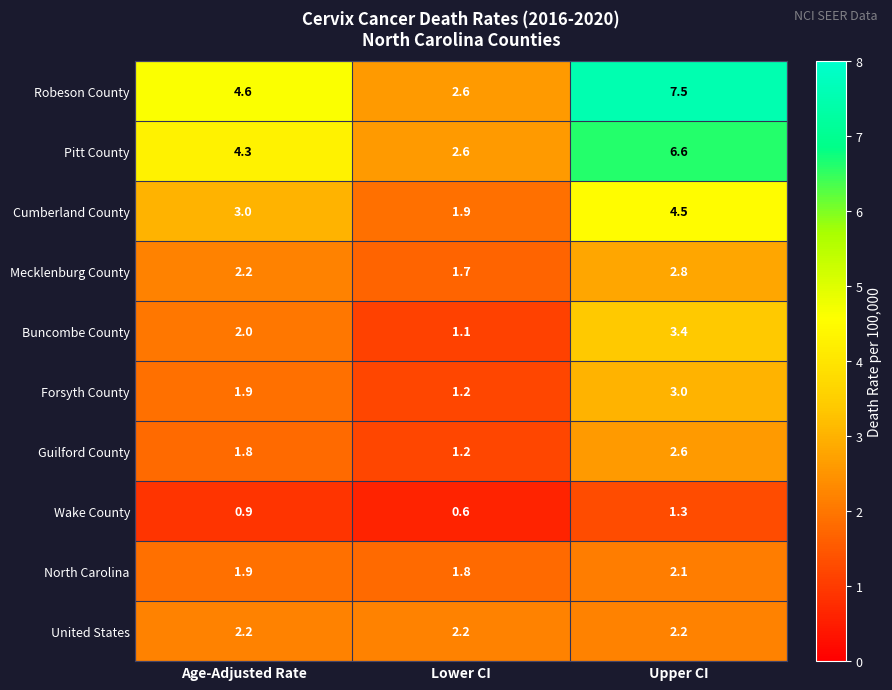

Reading left to right, extract all data points from this chart.

Robeson County: 4.6	2.6	7.5
Pitt County: 4.3	2.6	6.6
Cumberland County: 3.0	1.9	4.5
Mecklenburg County: 2.2	1.7	2.8
Buncombe County: 2.0	1.1	3.4
Forsyth County: 1.9	1.2	3.0
Guilford County: 1.8	1.2	2.6
Wake County: 0.9	0.6	1.3
North Carolina: 1.9	1.8	2.1
United States: 2.2	2.2	2.2